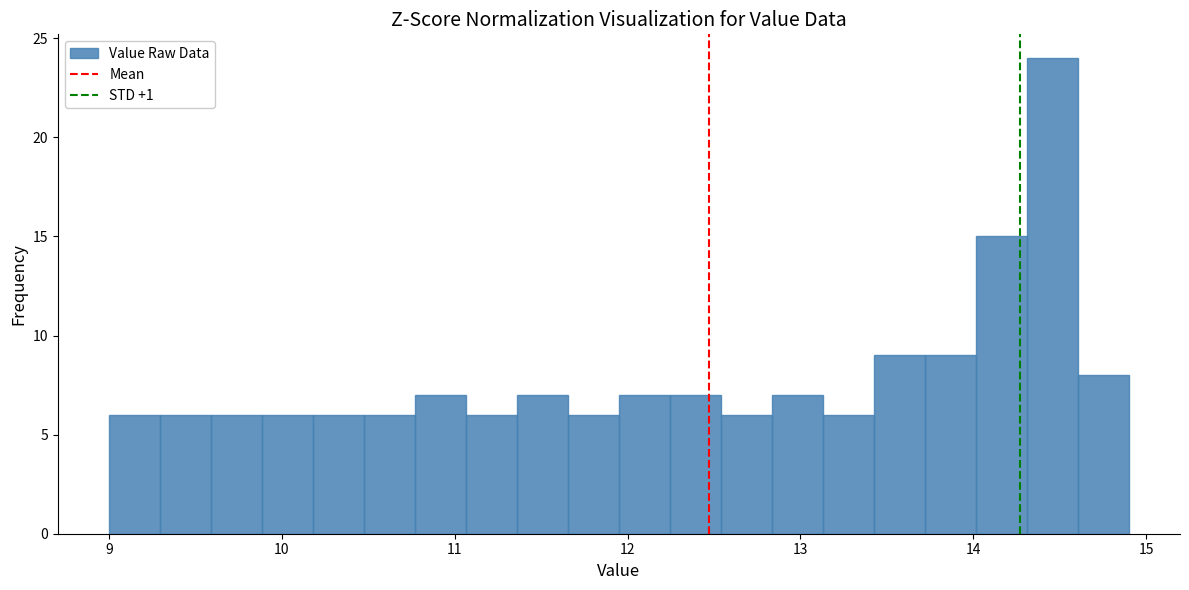

Around what value on the x-axis is the tallest bar? Give the approximate position of its centre, as read against the axis.

14.5